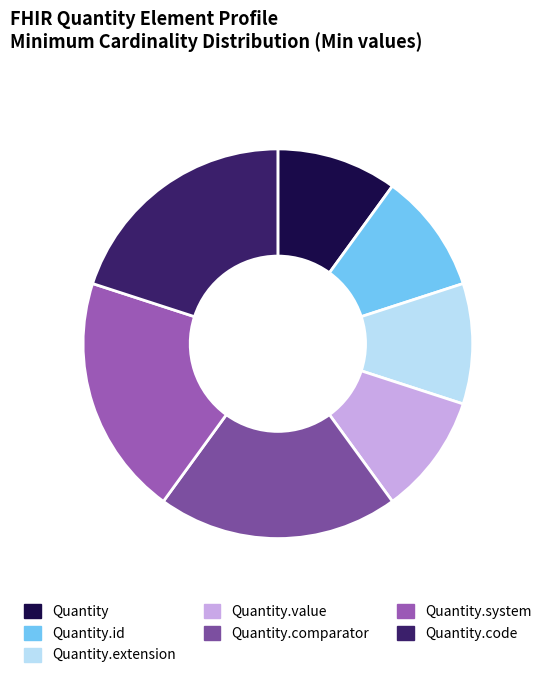

Count the number of slices in the pie.

7